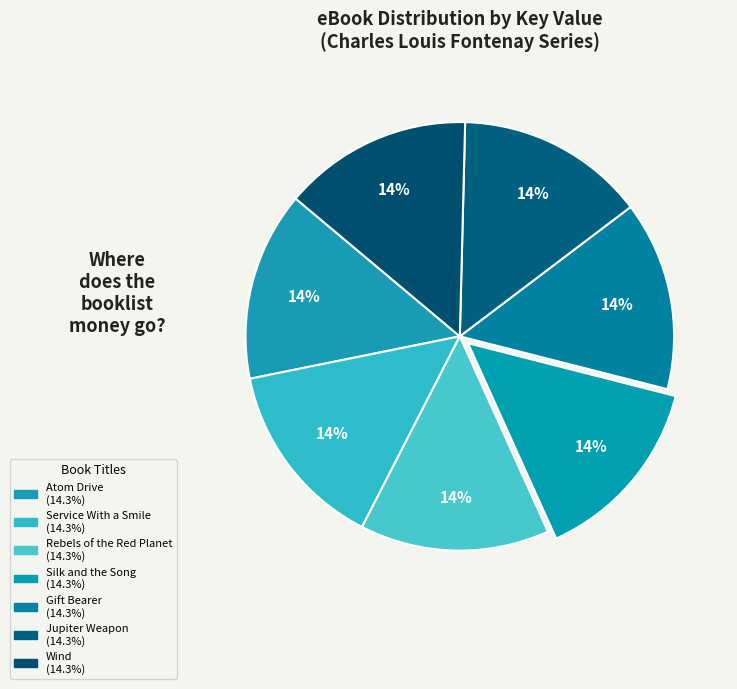

Is Silk and the Song the majority of the pie?

No